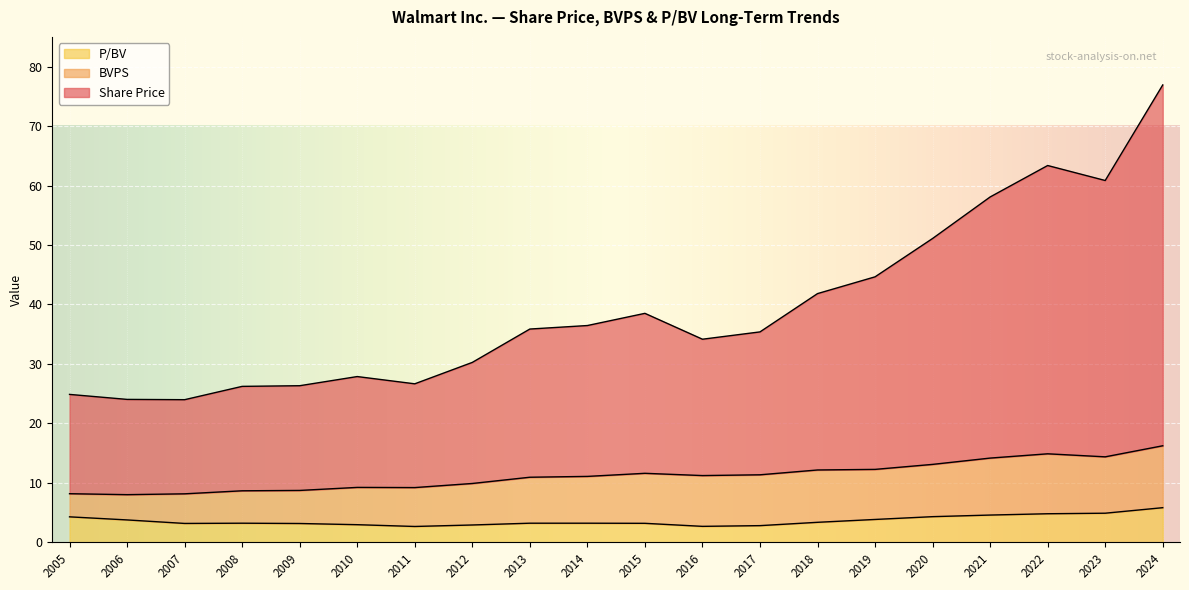

What is the total value across all series at 2020?

51.1